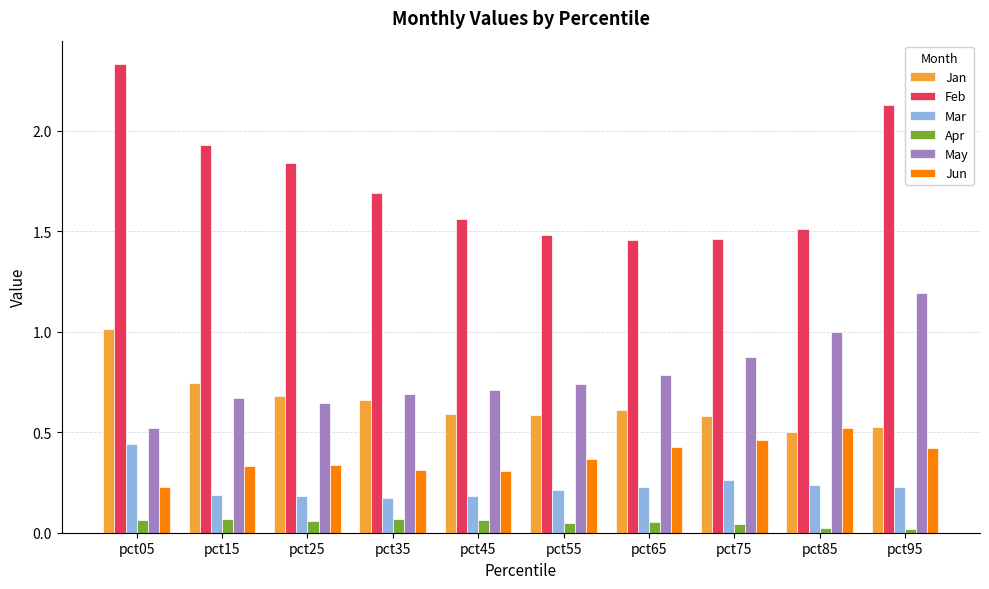

Count the Jun values in the range 0 to 1.

10